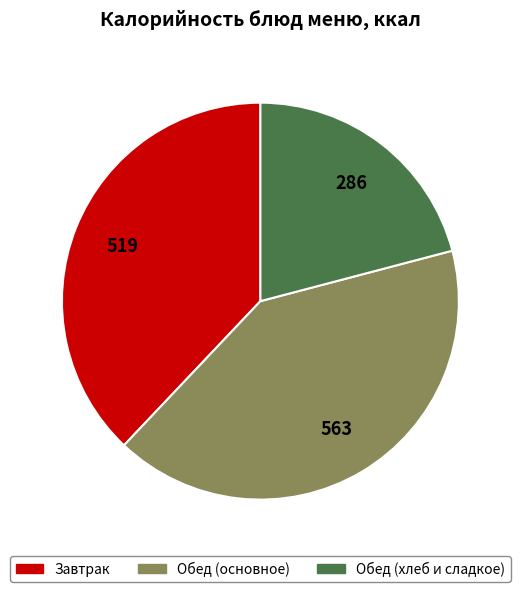

How many segments does this pie chart have?

3